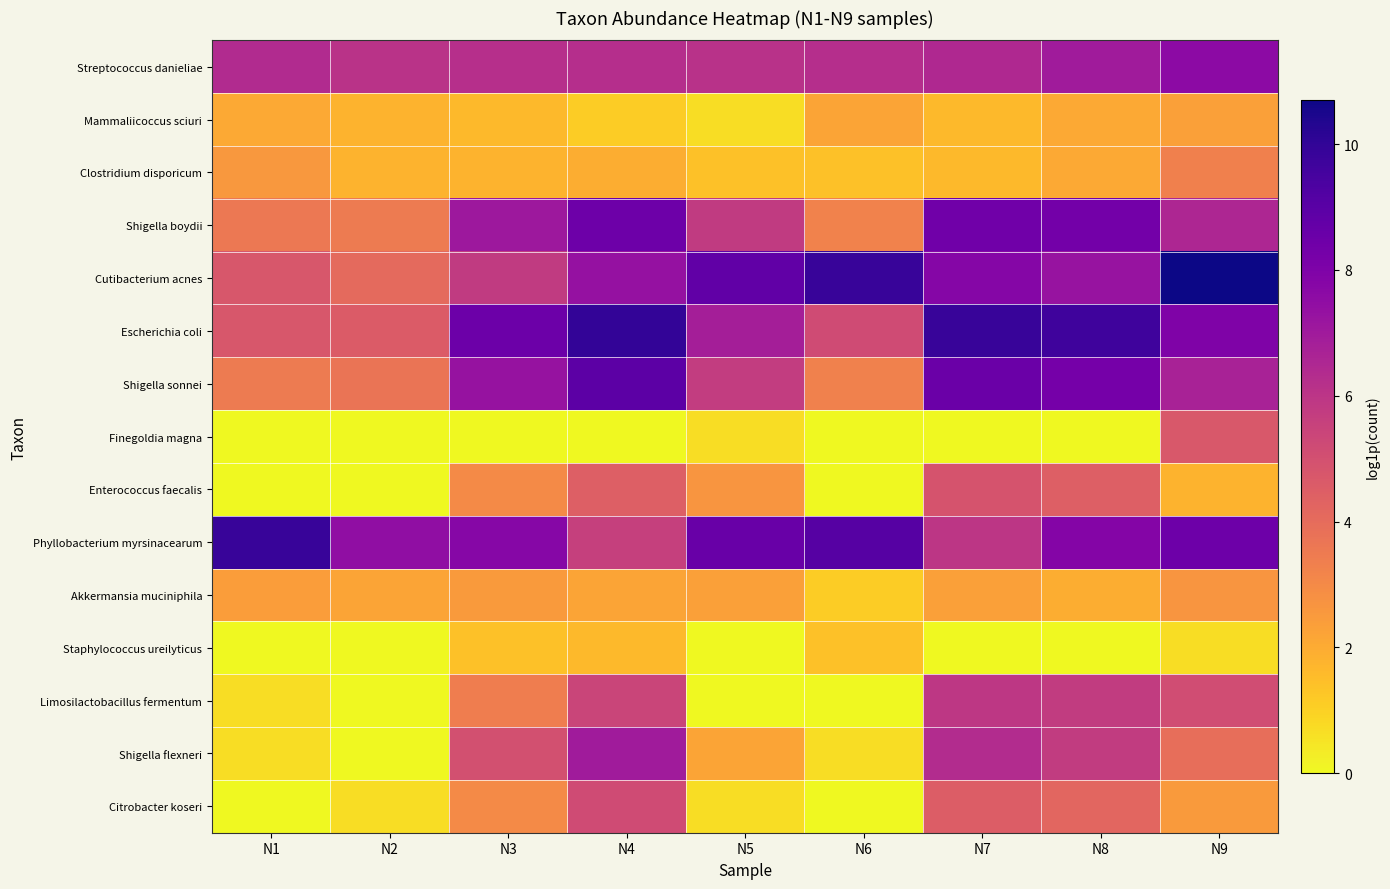

At which category does the chart reach its minimum across all series?

N1